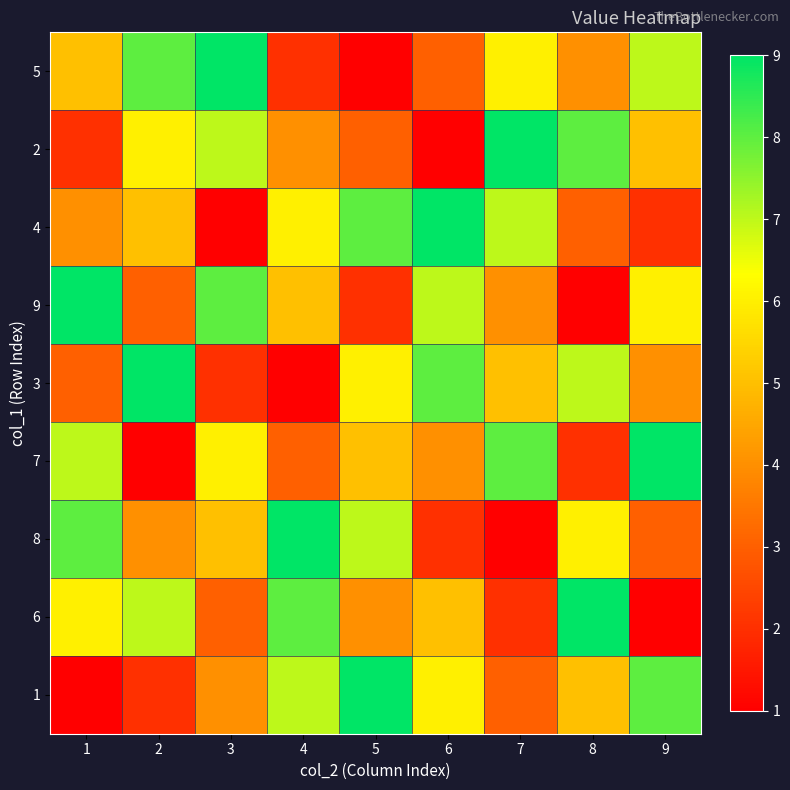

Reading right to left, transcribe all the data shown in this chart.

5: 9=7	8=4	7=6	6=3	5=1	4=2	3=9	2=8	1=5
2: 9=5	8=8	7=9	6=1	5=3	4=4	3=7	2=6	1=2
4: 9=2	8=3	7=7	6=9	5=8	4=6	3=1	2=5	1=4
9: 9=6	8=1	7=4	6=7	5=2	4=5	3=8	2=3	1=9
3: 9=4	8=7	7=5	6=8	5=6	4=1	3=2	2=9	1=3
7: 9=9	8=2	7=8	6=4	5=5	4=3	3=6	2=1	1=7
8: 9=3	8=6	7=1	6=2	5=7	4=9	3=5	2=4	1=8
6: 9=1	8=9	7=2	6=5	5=4	4=8	3=3	2=7	1=6
1: 9=8	8=5	7=3	6=6	5=9	4=7	3=4	2=2	1=1